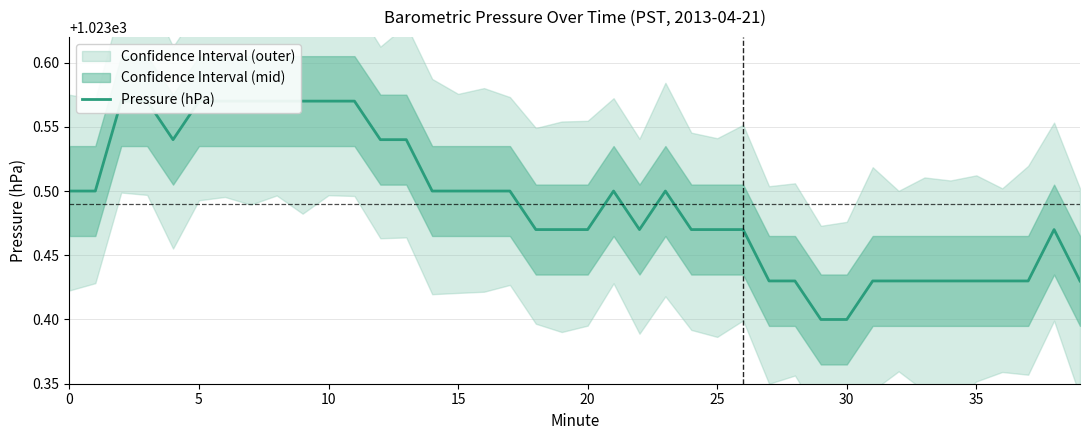

What is the sum of all values?

40939.6